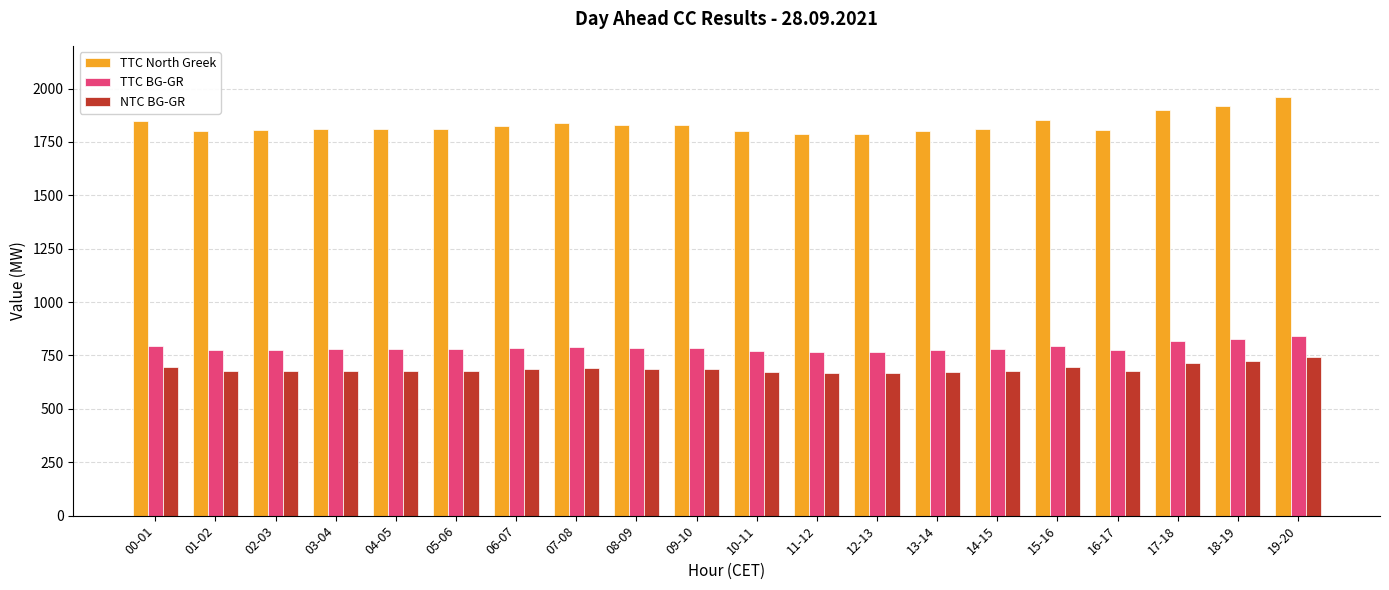

The TTC North Greek series shows 1851 at 15-16. True or false?

True